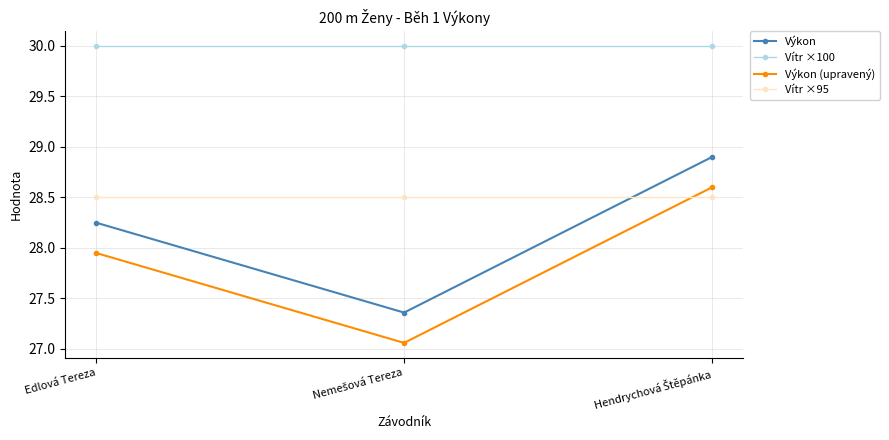

What is the value of the Vítr ×100 point at the 2nd from the left?

30.0